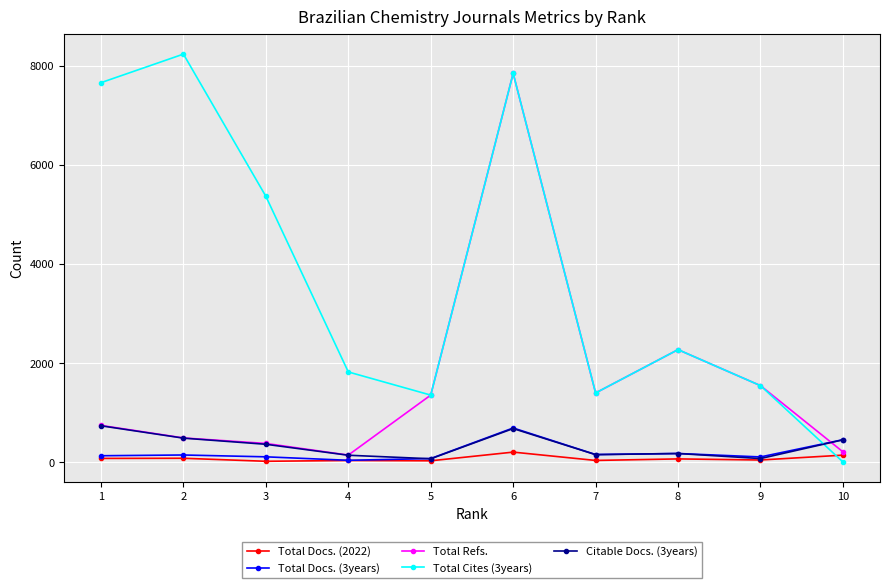

What is the difference between the maximum and minimum values in the Total Cites (3years) series?

8226